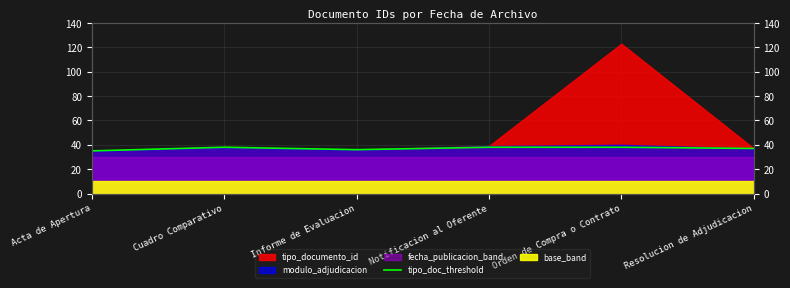

The chart shows a value of 38 at Cuadro Comparativo. True or false?

True